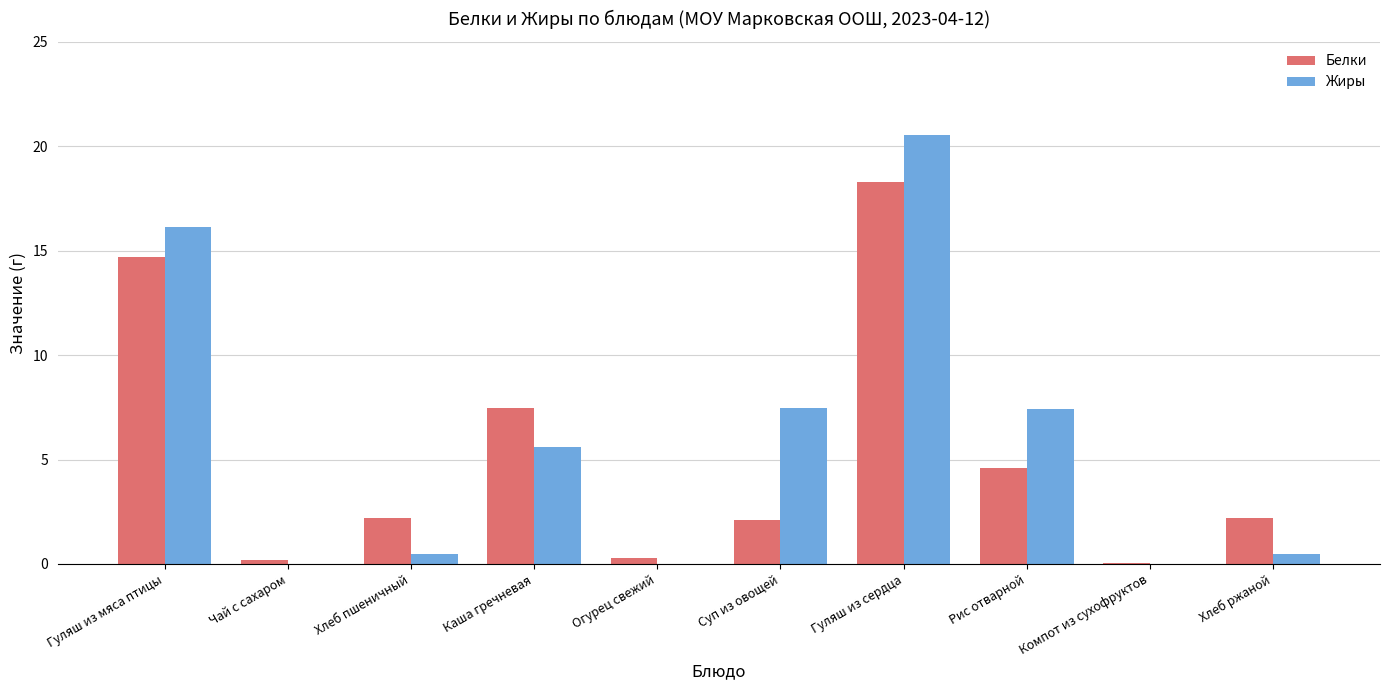

True or false: Жиры has a value of 3.0 at Суп из овощей.

False